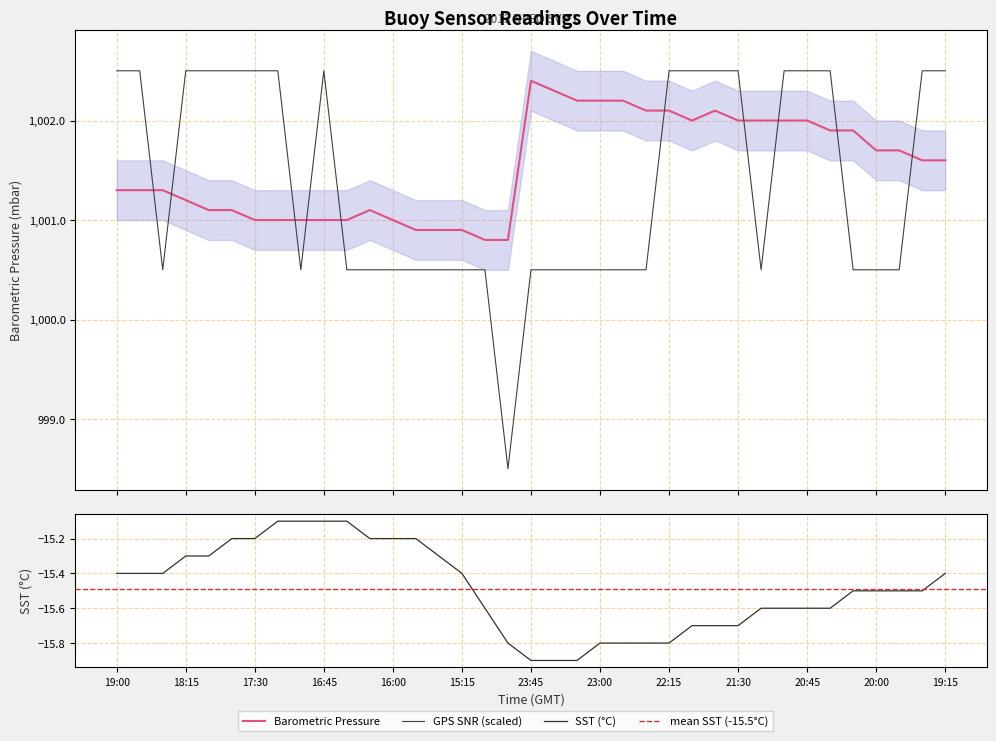

At which category does GPS SNR reach its first local valley?

18:30